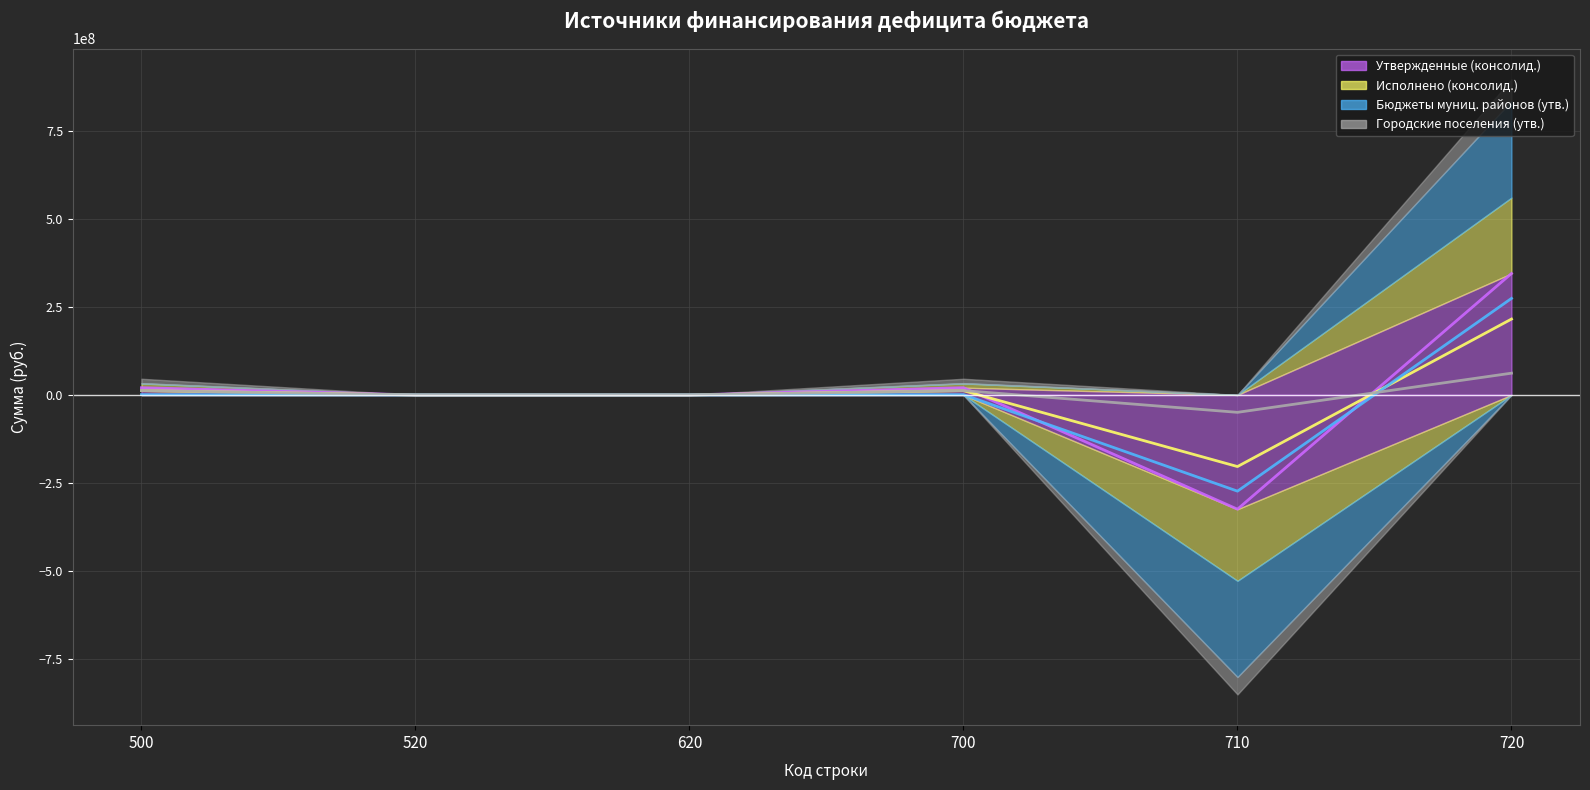

How many distinct data groups are displayed?

4